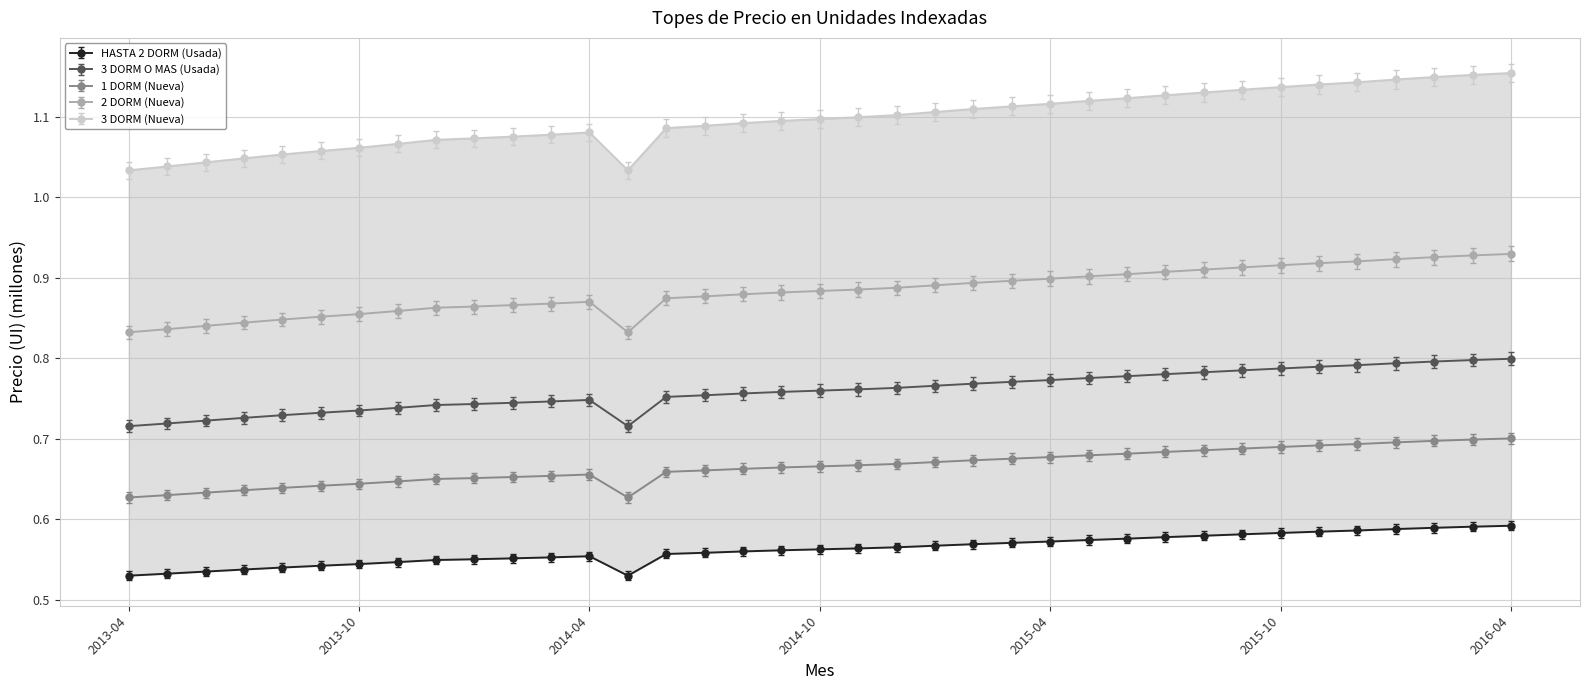

The 3 DORM (Nueva) series shows 1.9 at 2015-11. True or false?

False